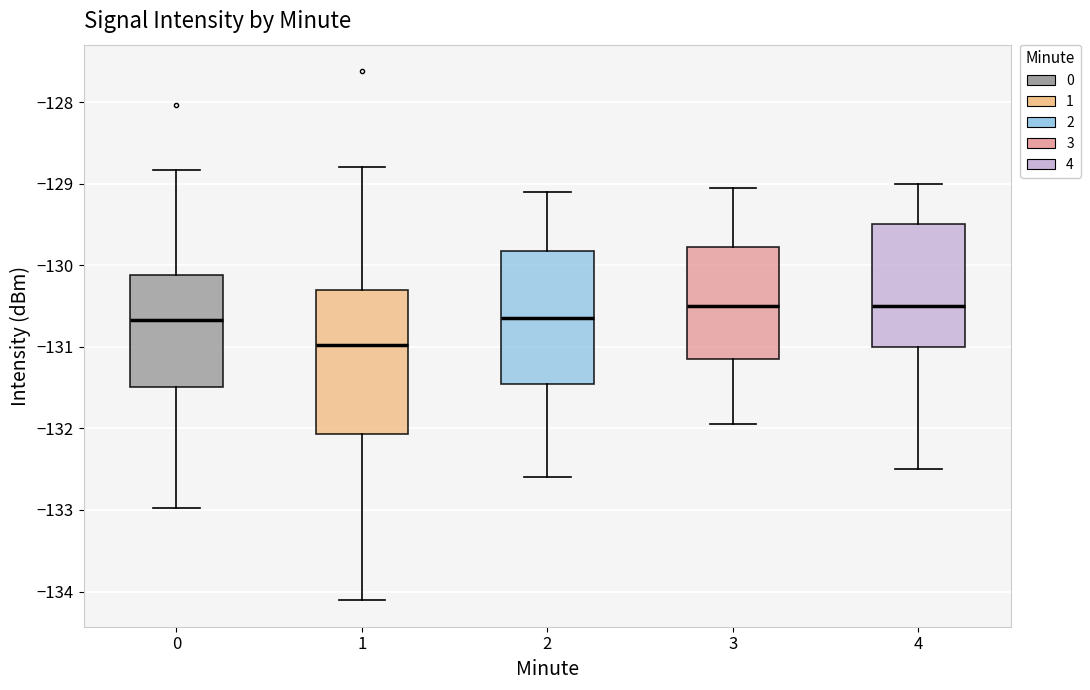

Reading left to right, transcribe this box plot: for each box, give where its median line is, the range the box spans, and where its two whiskers end, as read against the y-axis. The values are not printed on the chart, so give them approximately, as read against the axis.

0: median -130.7, box -131.5 to -130.1, whiskers -133.0 to -128.8
1: median -131.0, box -132.1 to -130.3, whiskers -134.1 to -128.8
2: median -130.6, box -131.4 to -129.8, whiskers -132.6 to -129.1
3: median -130.5, box -131.1 to -129.8, whiskers -131.9 to -129.0
4: median -130.5, box -131.0 to -129.5, whiskers -132.5 to -129.0